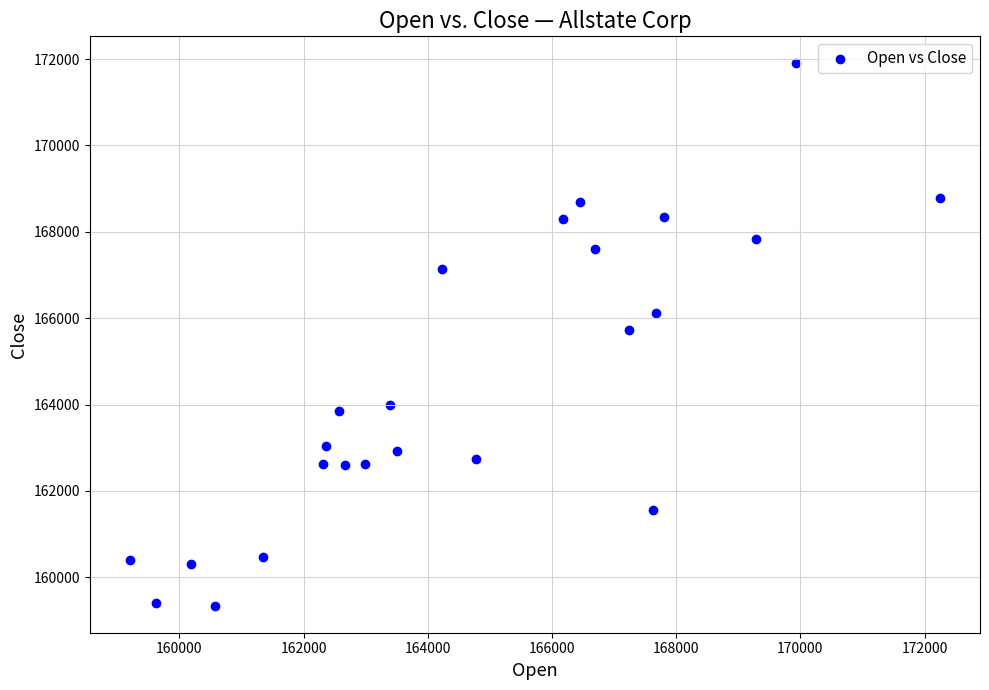

What is the range of X values (max minus min)?

13030